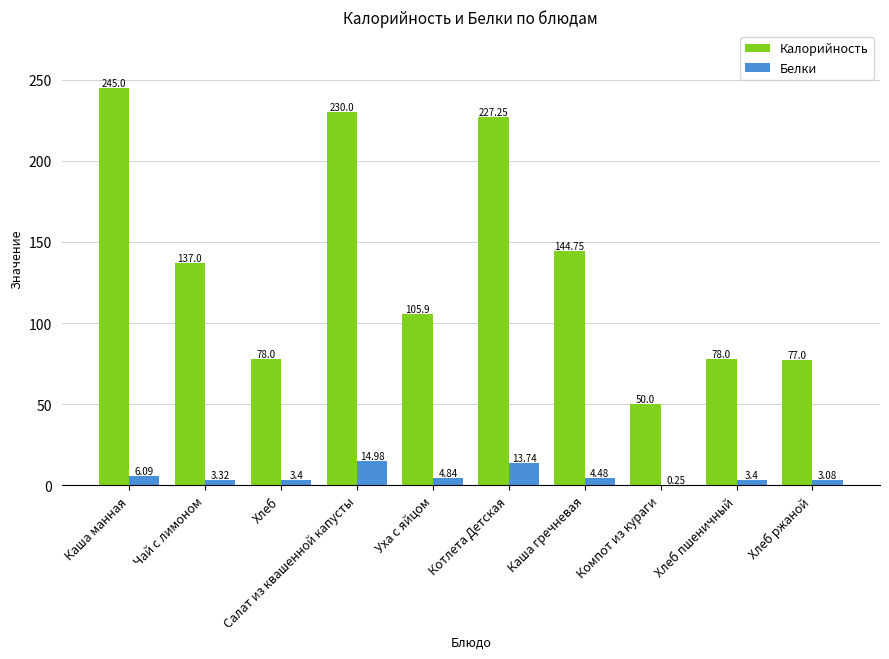

Which series has the widest spread of values?

Калорийность